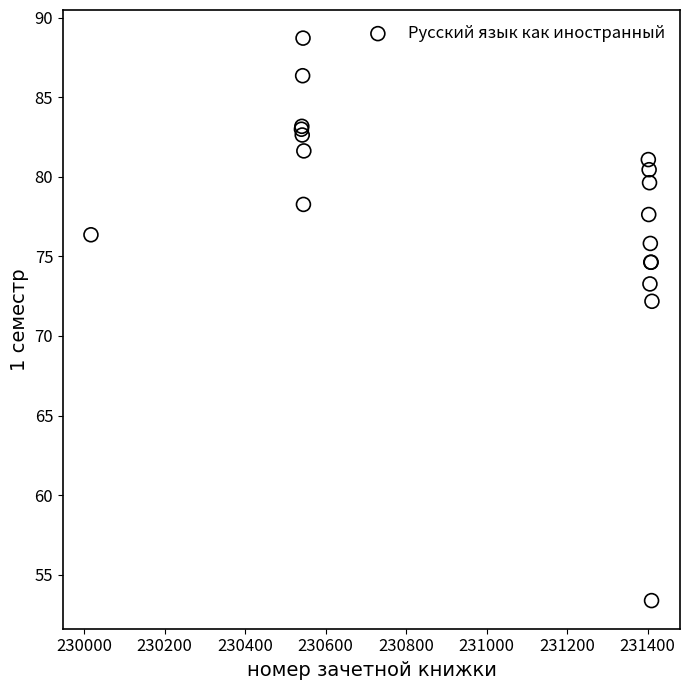

What Y value in the scatter plot is closest to 71?

72.2